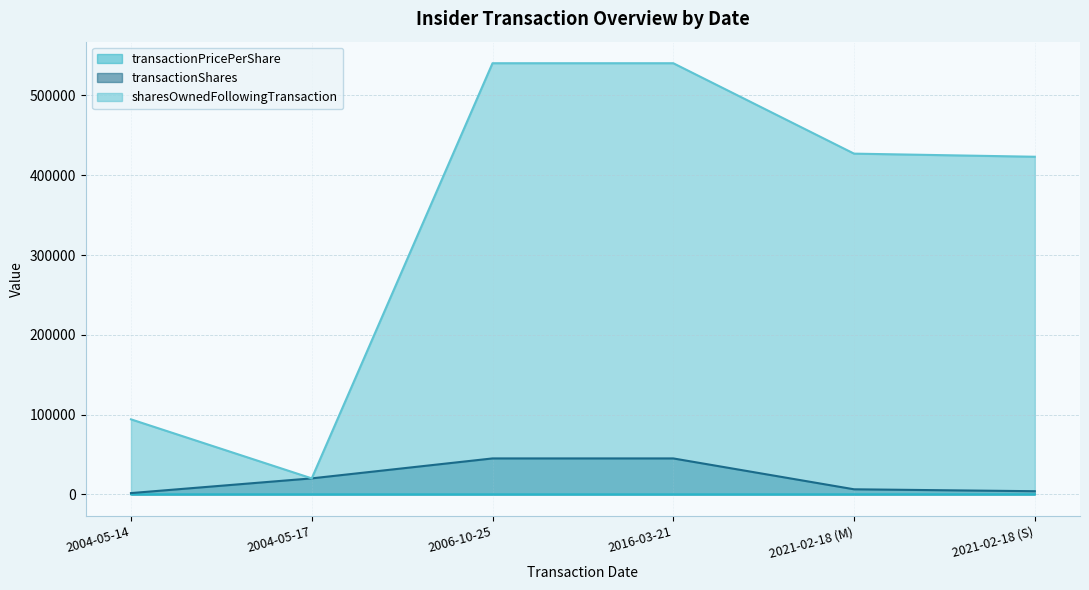

Reading right to left, list all the values displayed in this chart.

transactionPricePerShare: 2021-02-18 (S)=18.0	2021-02-18 (M)=18.2	2016-03-21=4.9	2006-10-25=1.1	2004-05-17=0.8	2004-05-14=2.6
transactionShares: 2021-02-18 (S)=3900.0	2021-02-18 (M)=6300.0	2016-03-21=45000.0	2006-10-25=45000.0	2004-05-17=20000.0	2004-05-14=1539.0
sharesOwnedFollowingTransaction: 2021-02-18 (S)=423177.0	2021-02-18 (M)=427077.0	2016-03-21=540417.0	2006-10-25=540417.0	2004-05-17=20000.0	2004-05-14=94005.0